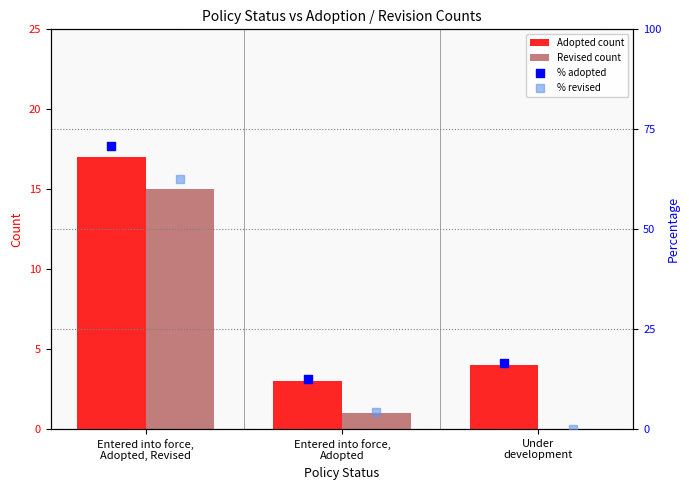

At how many categories does at least one series exceed 11?

3